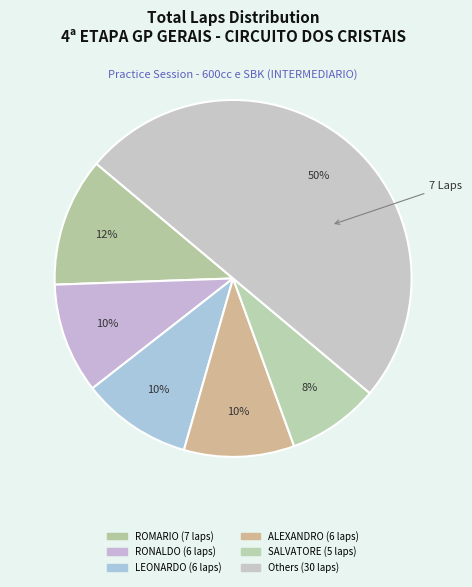

Does any single category account for the majority?

No